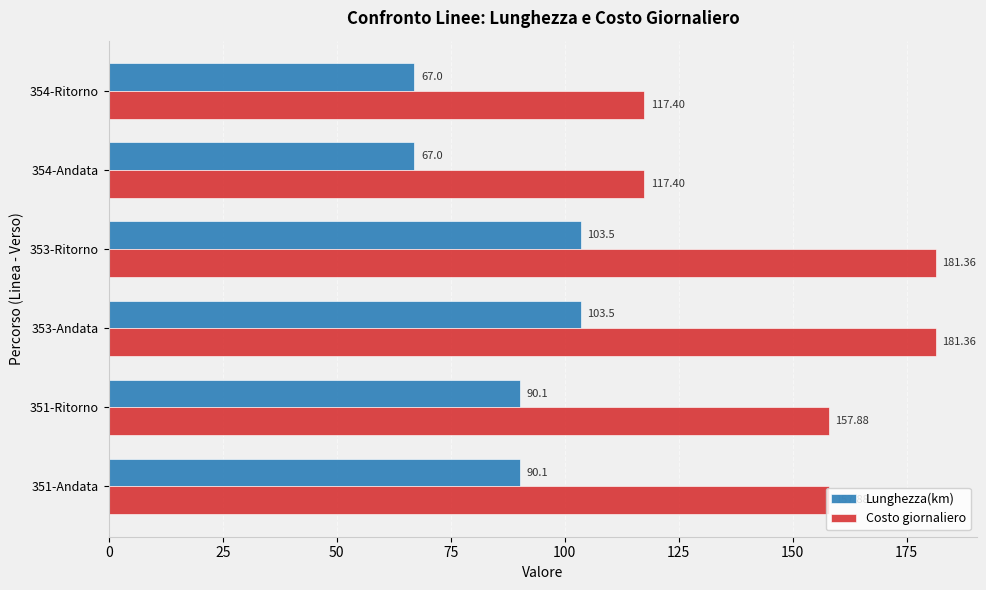

What is the lowest value of the Costo giornaliero series?

117.4